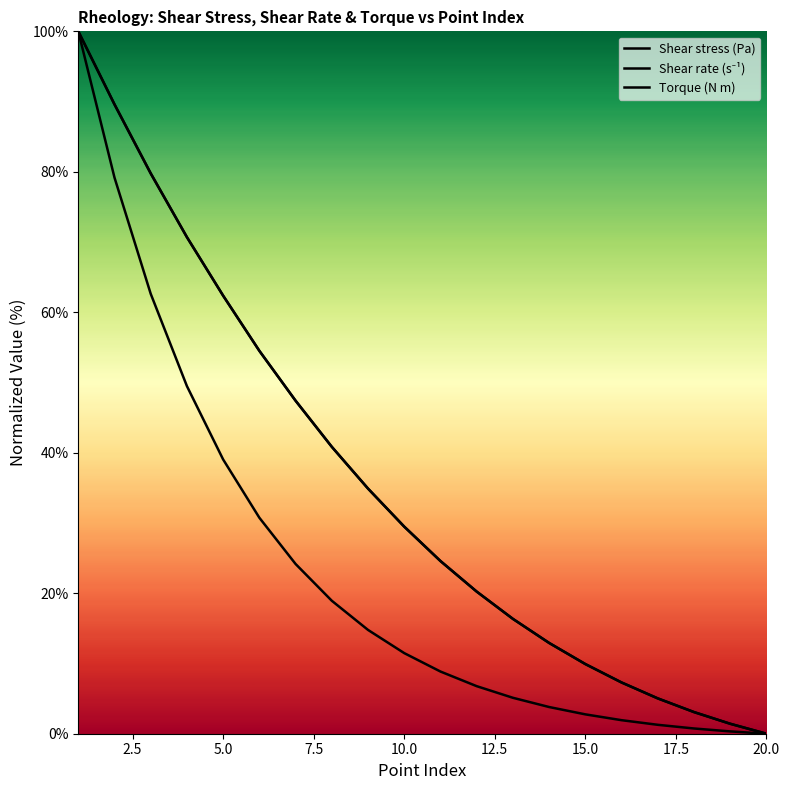

What is the value of the Shear stress (Pa) point at the 14th from the left?

12.9